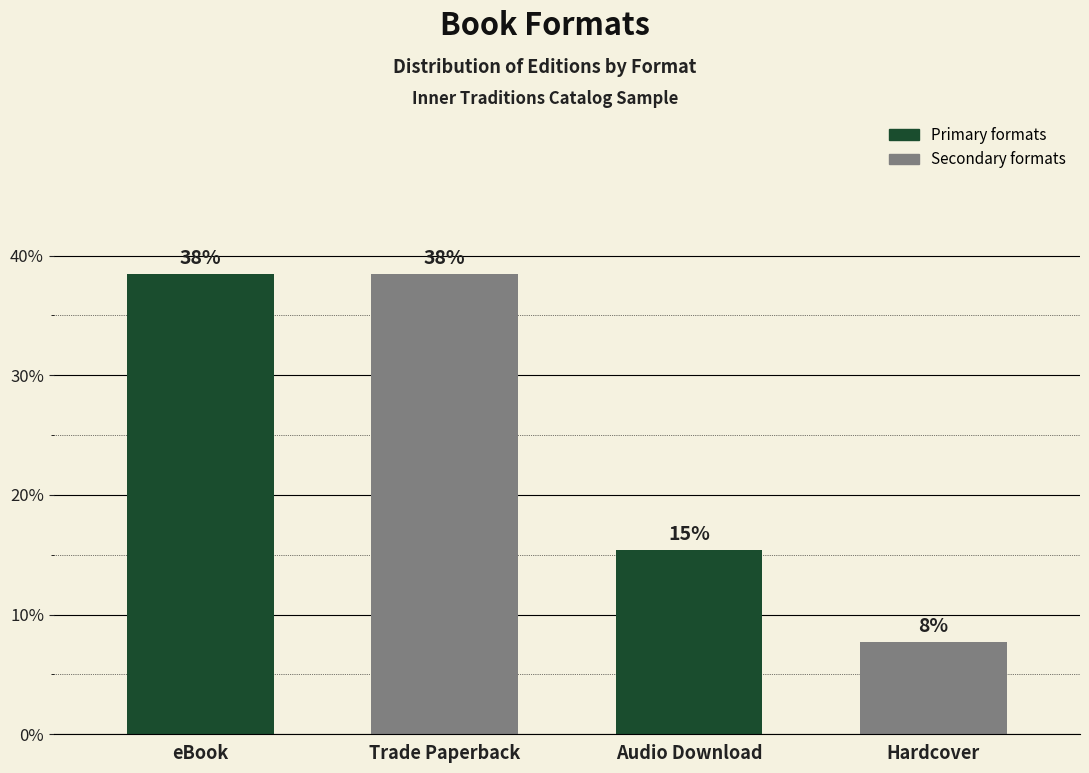

How many bars are there in total?

4